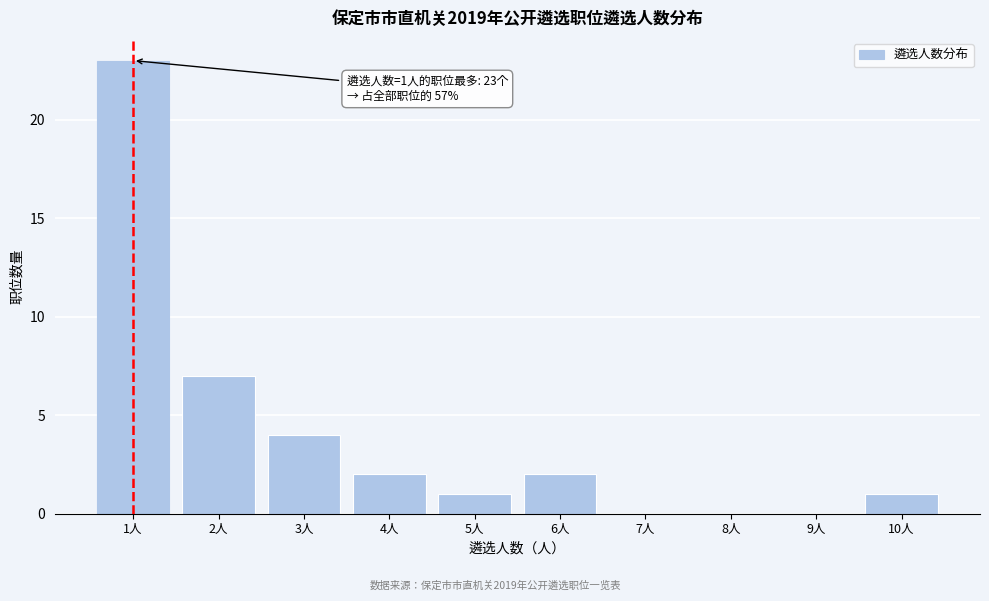

Reading left to right, extract all data points from this chart.

1人=23	2人=7	3人=4	4人=2	5人=1	6人=2	7人=0	8人=0	9人=0	10人=1